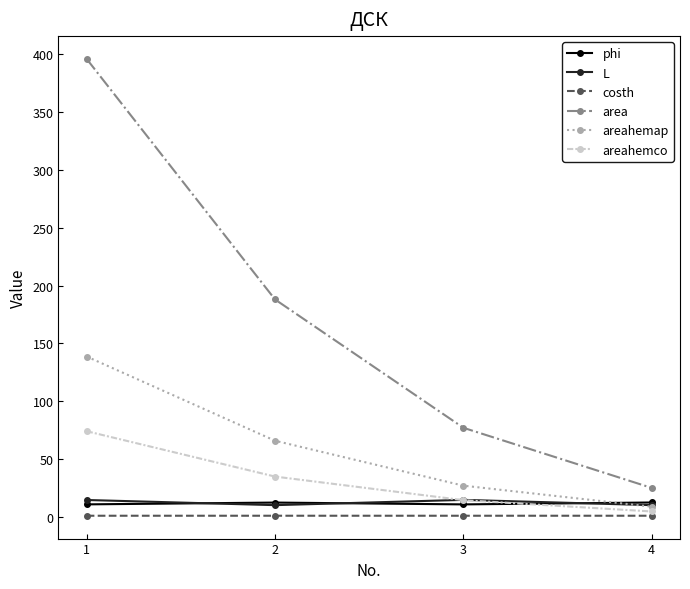

What are all the series names shown in the legend?

phi, L, costh, area, areahemap, areahemco